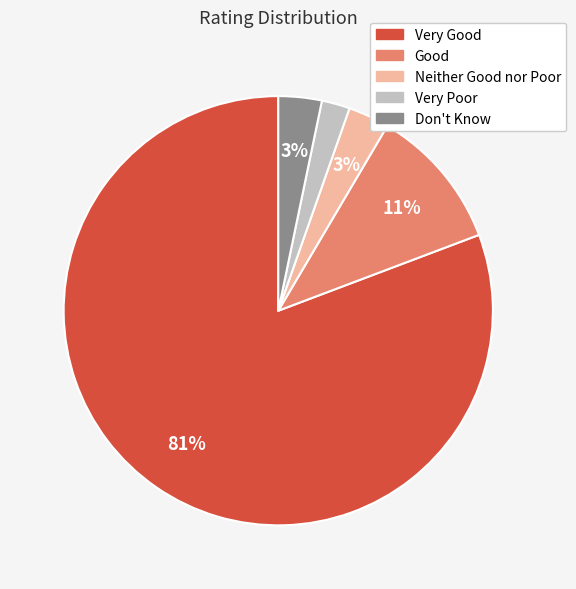

To the nearest percent, what is the combined percentage of Very Poor and Don't Know?

5%